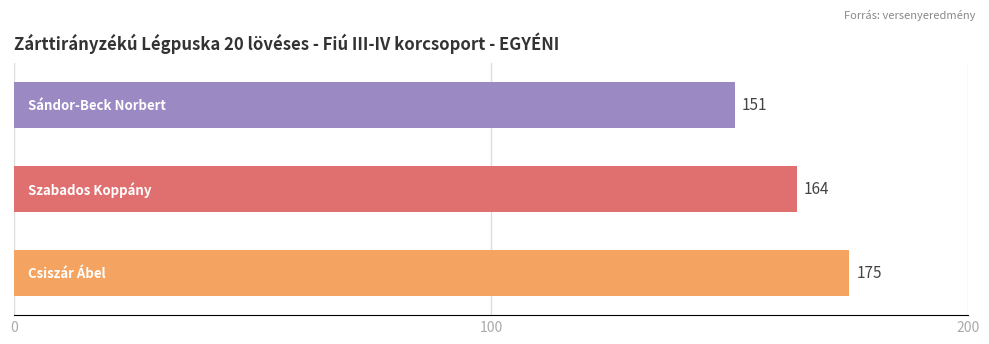

What is the sum of all values?

490